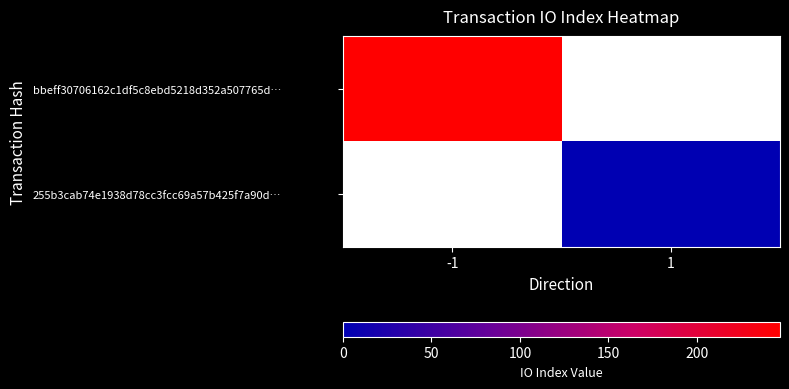

List the series in order of their overall mean, highest first.

bbeff30706162c1df5c8ebd5218d352a507765d…, 255b3cab74e1938d78cc3fcc69a57b425f7a90d…